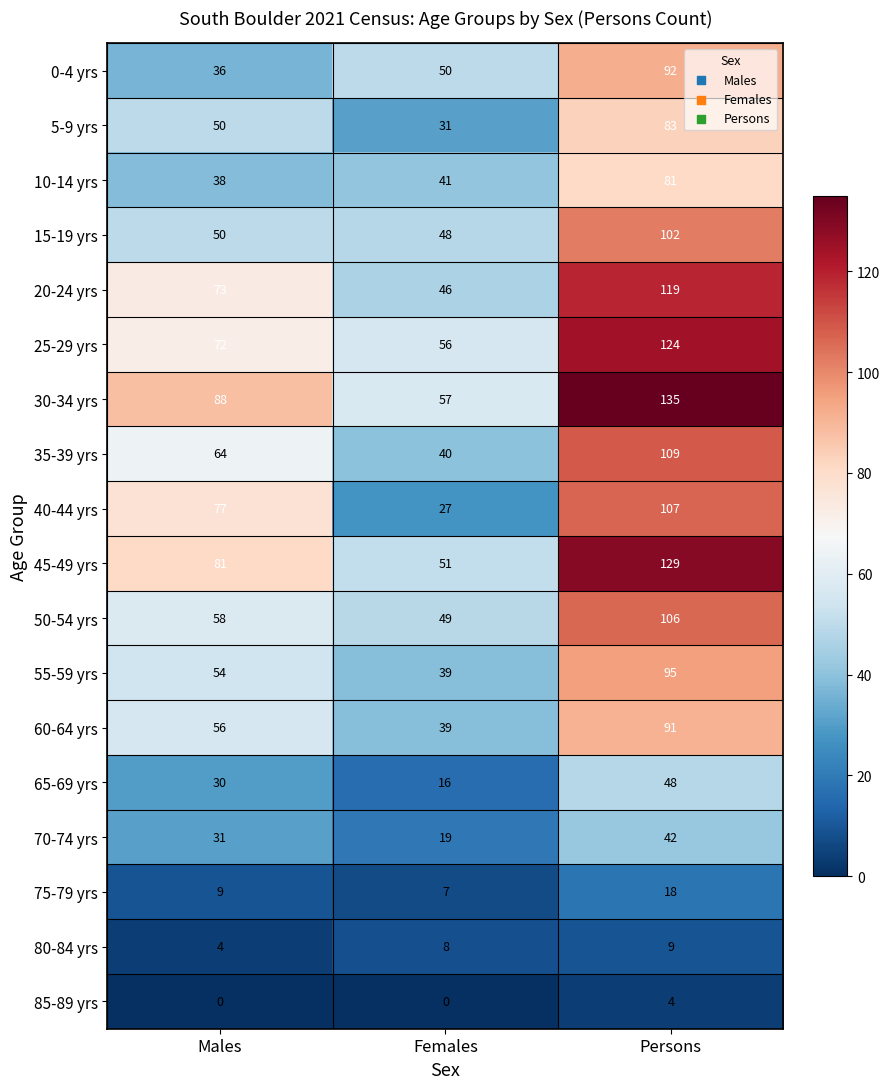

Count the number of categories in the chart.

3